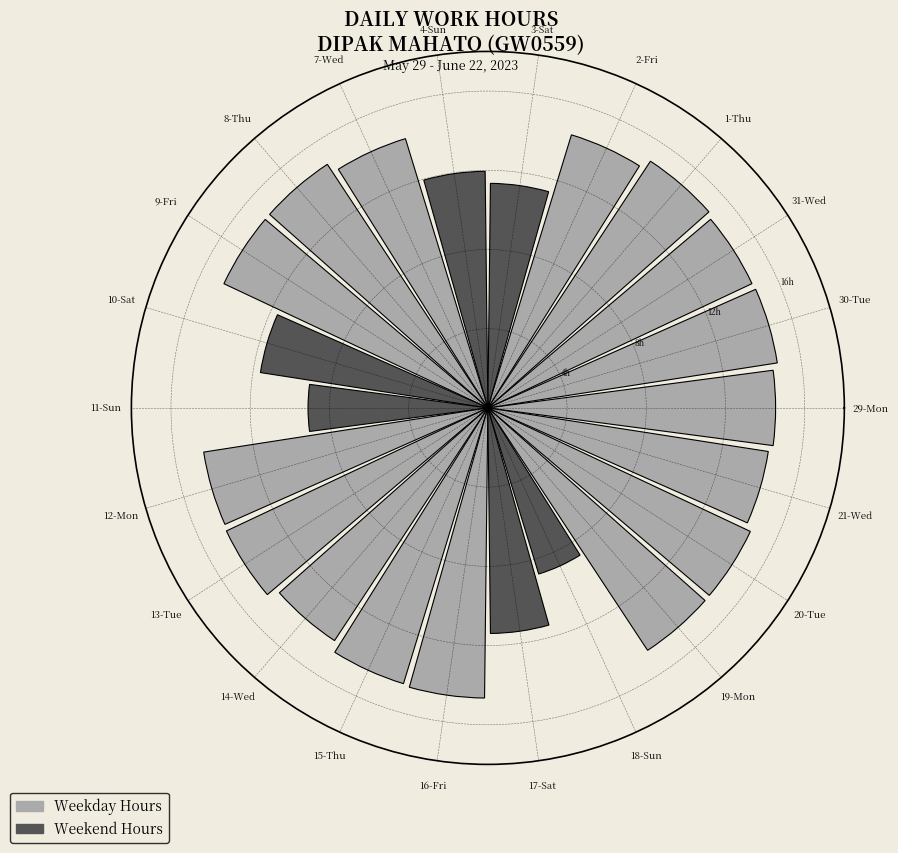

Between 8-Thu and 9-Fri, which is larger?

8-Thu